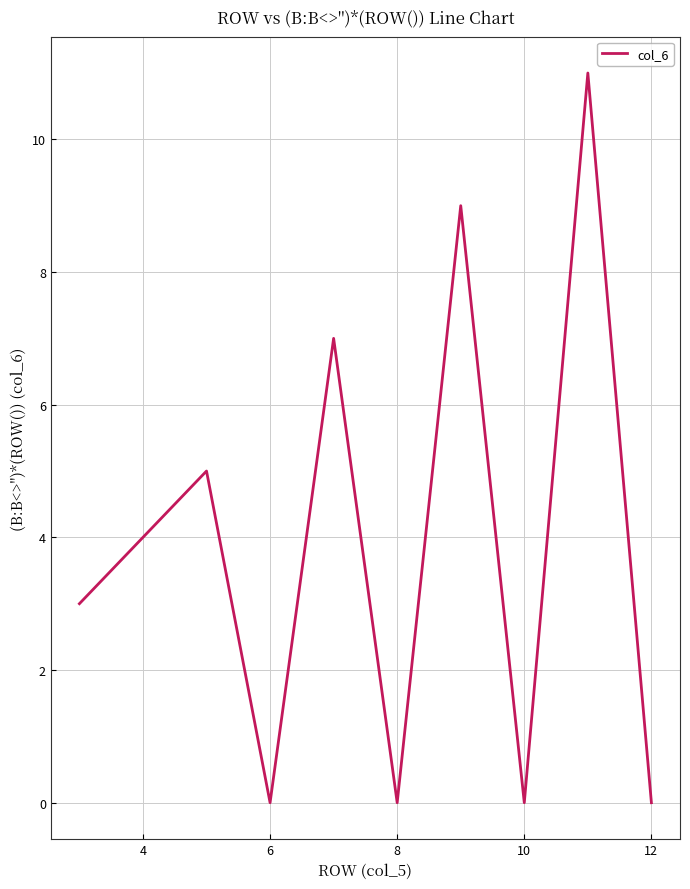

What is the maximum value shown in the chart?

11